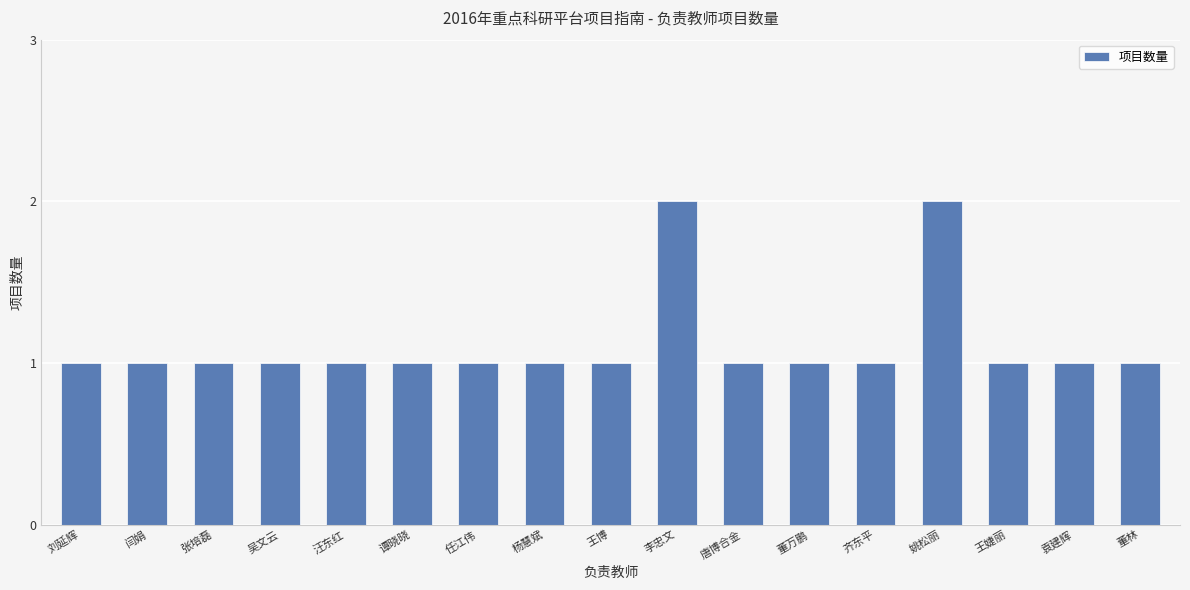

What is the sum of the values at 任江伟 and 齐东平?

2